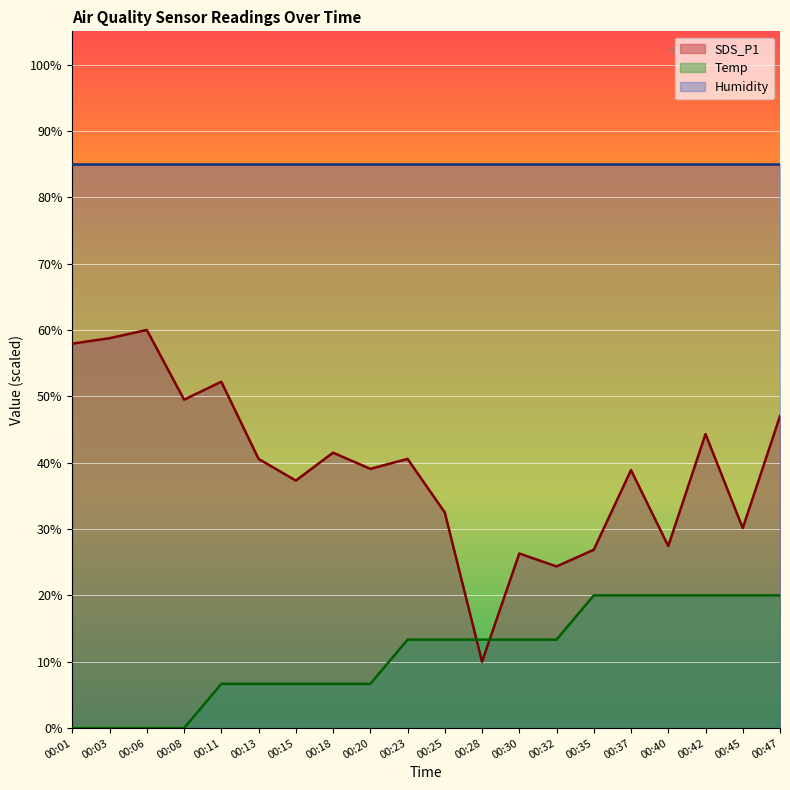

What is the value of the SDS_P1 point at the 8th from the left?

41.5